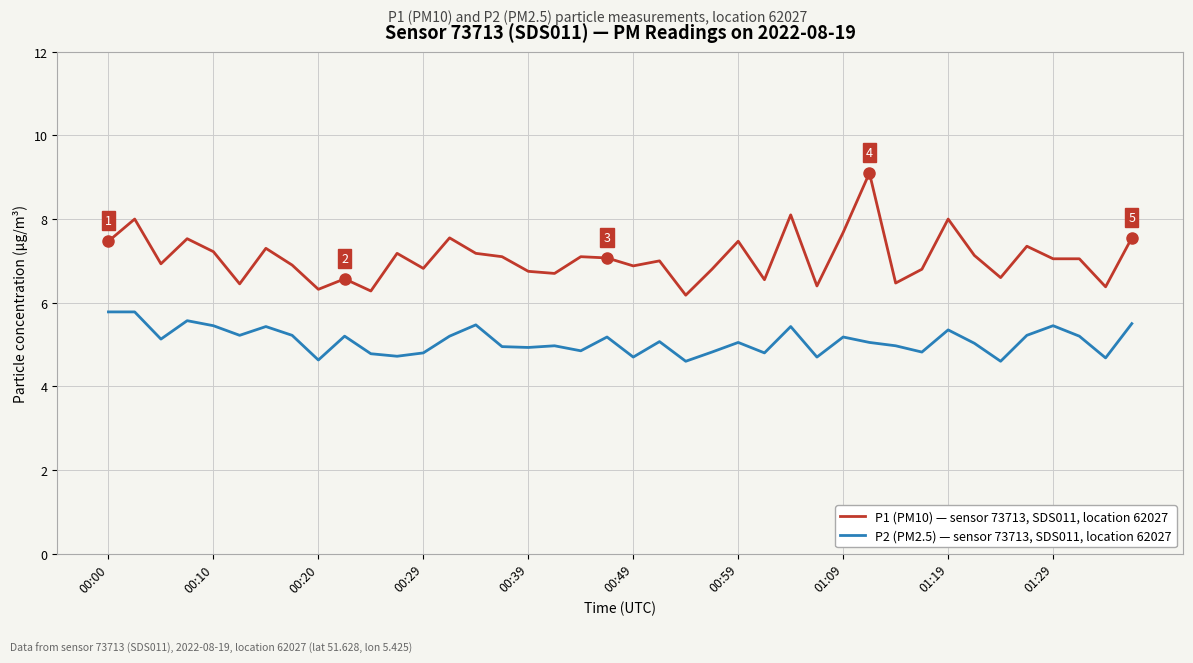

Does the chart display data point markers on the line(s)?

No